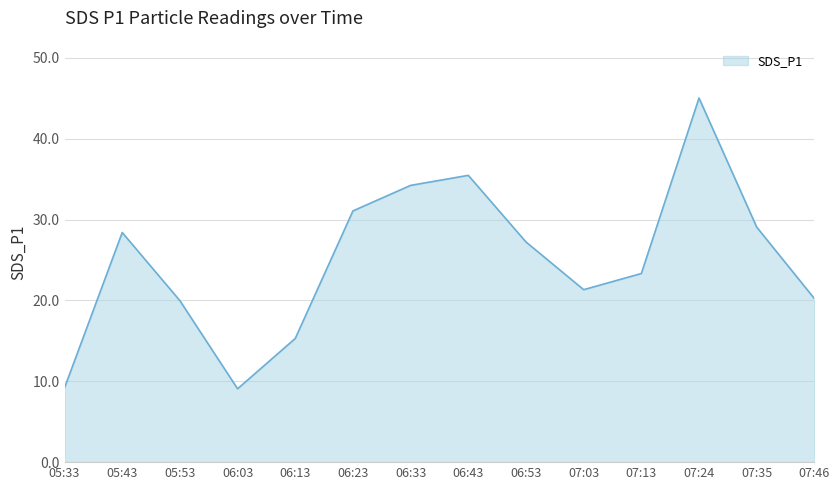

Is it true that the value at 05:53 is 9.5?

False